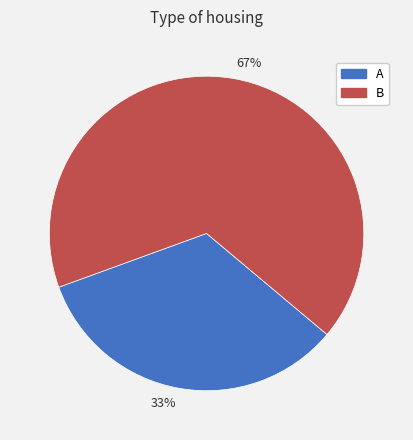

Which category has the smallest portion of the pie?

33%